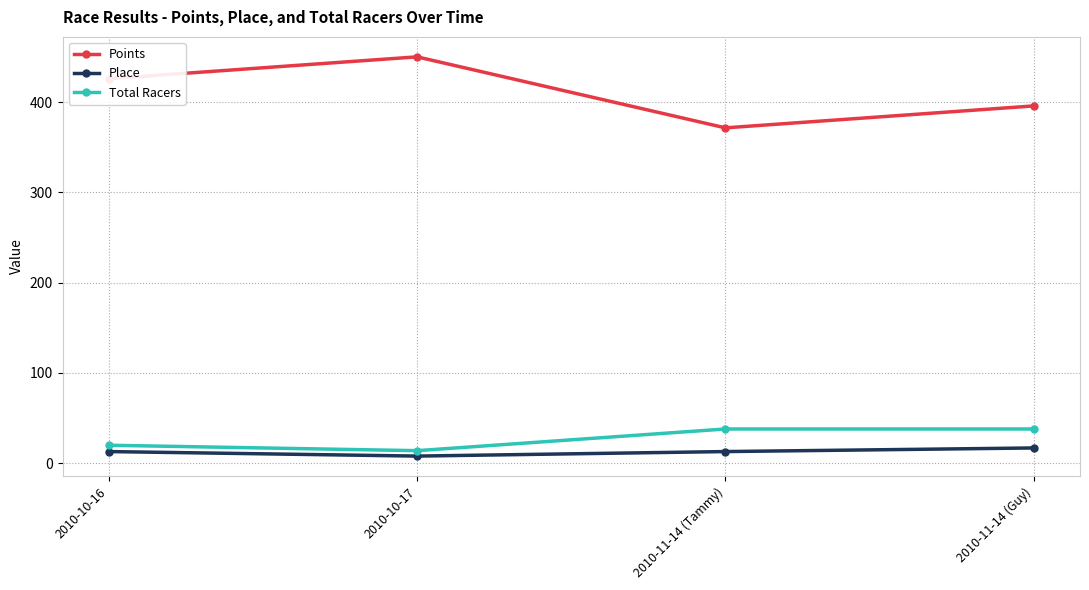

Reading left to right, extract all data points from this chart.

Points: 425.8	450.0	371.4	395.7
Place: 13.0	8.0	13.0	17.0
Total Racers: 20.0	14.0	38.0	38.0